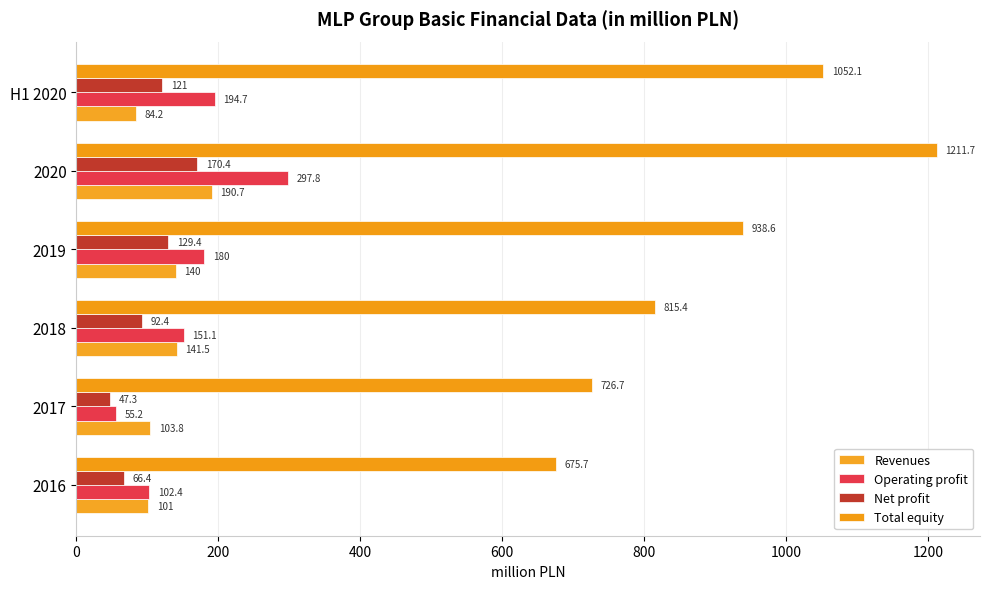

What is the value of the Operating profit bar at the 6th from the left?

194.7